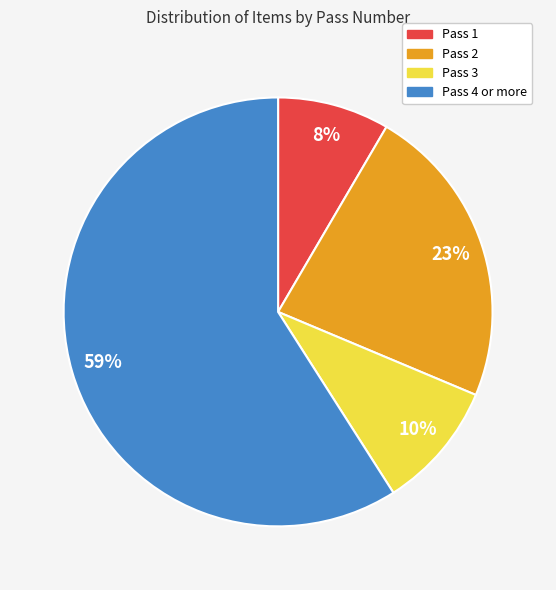

What is the majority slice?

Pass 4 or more